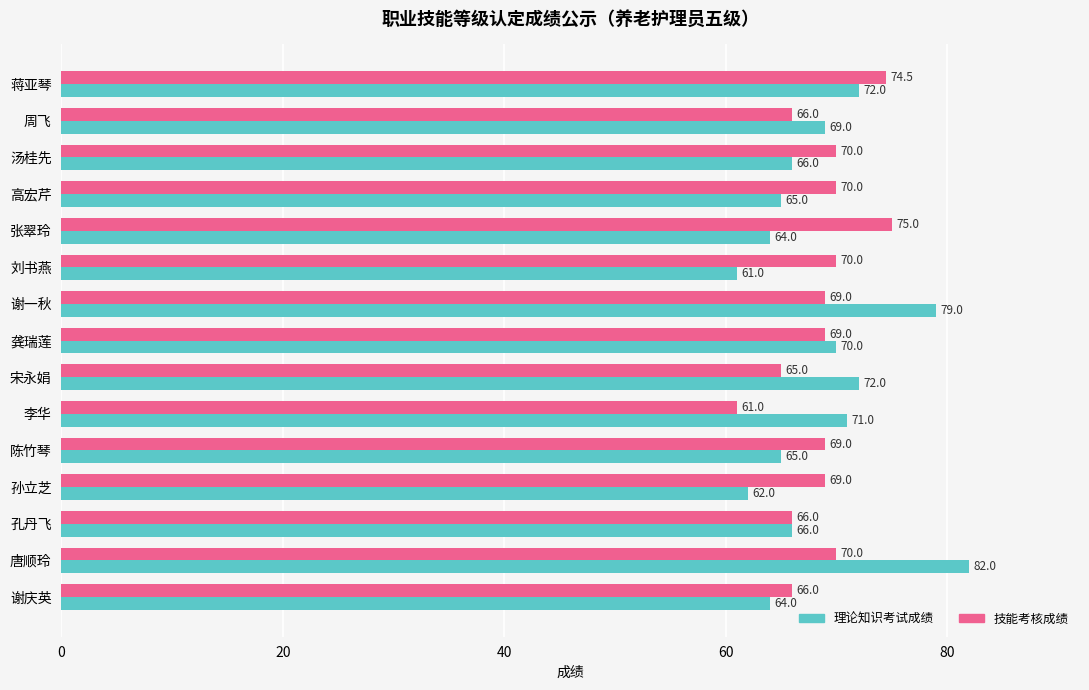

The 理论知识考试成绩 series shows 42.0 at 张翠玲. True or false?

False